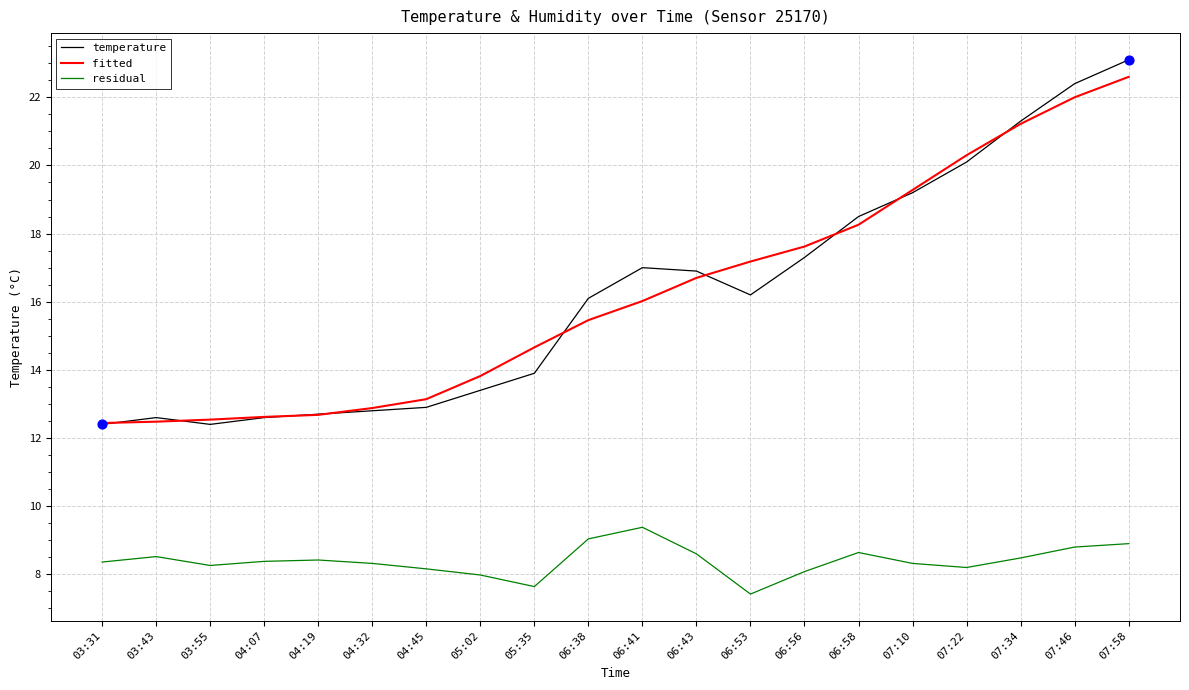

At which category is the sum across all series the highest?

07:58